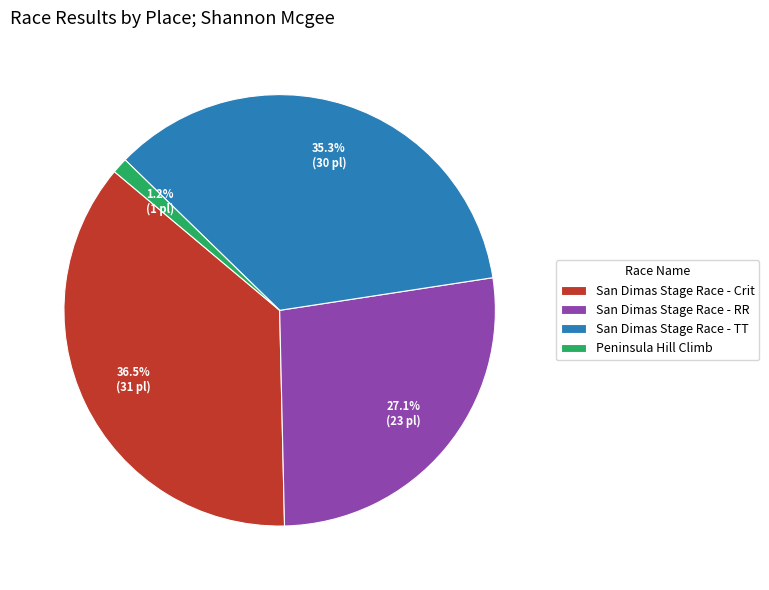

How many segments does this pie chart have?

4